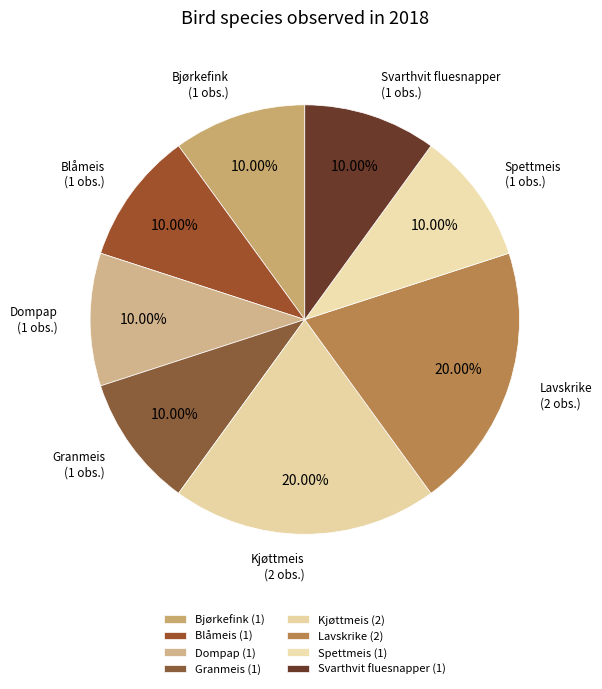

Is it true that Kjøttmeis is 20% of the pie?

True